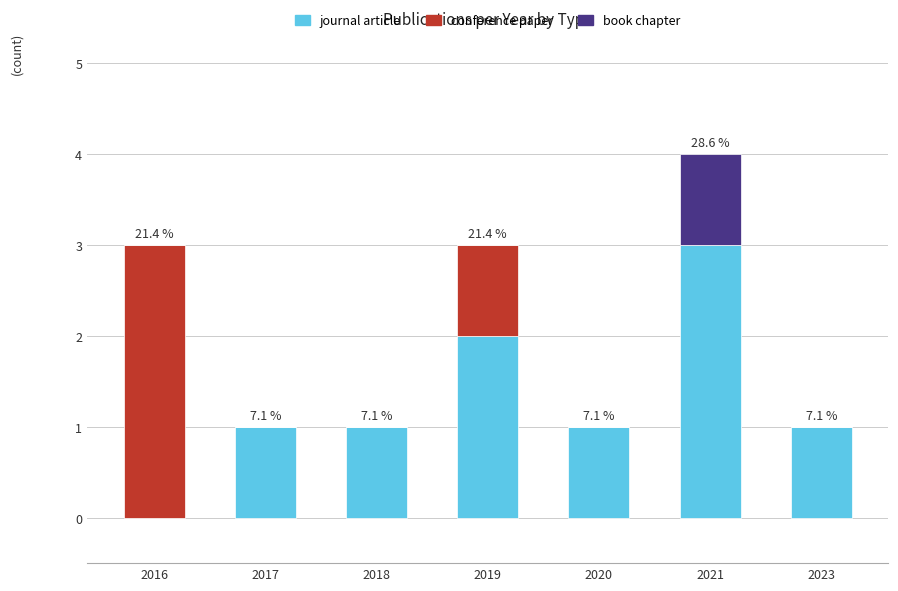

The journal article series shows 1 at 2023. True or false?

True